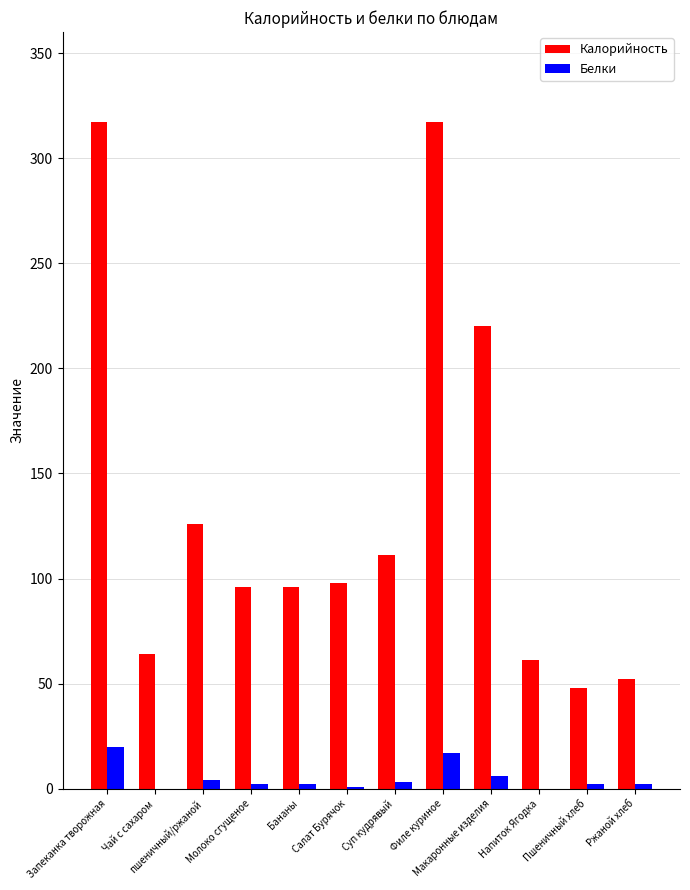

What is the maximum value shown in the chart?

317